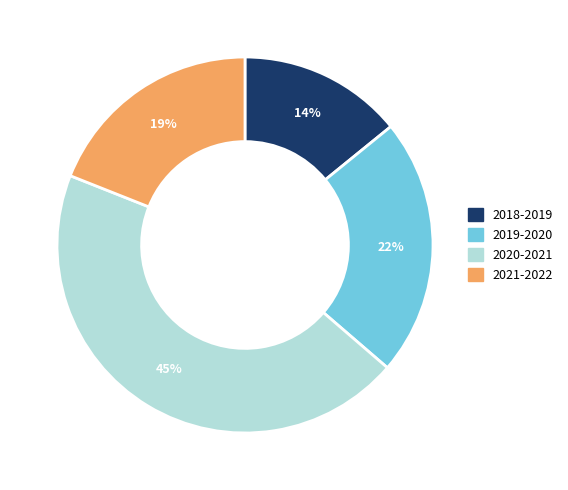

To the nearest percent, what is the average slice percentage?

25%